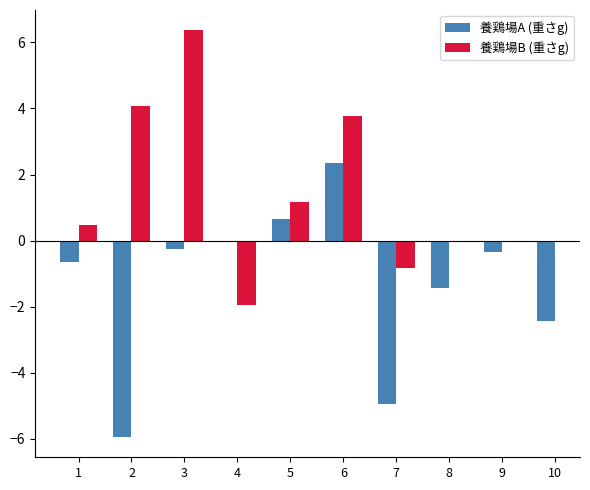

What is the sum of the values at 3 and 5?

0.4